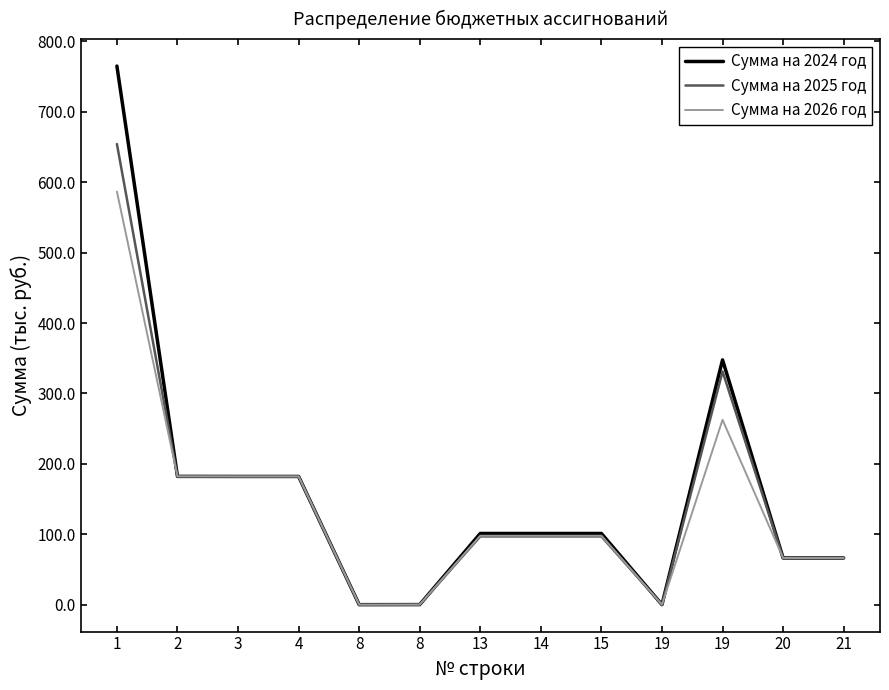

What is the difference between the Сумма на 2026 год values at 20 and 2?

115.9